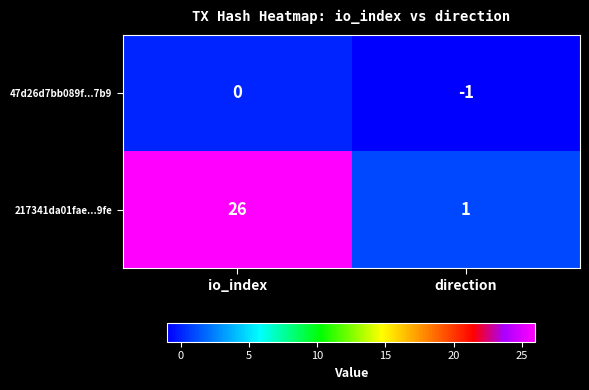

The 217341da01fae...9fe series shows 6 at io_index. True or false?

False